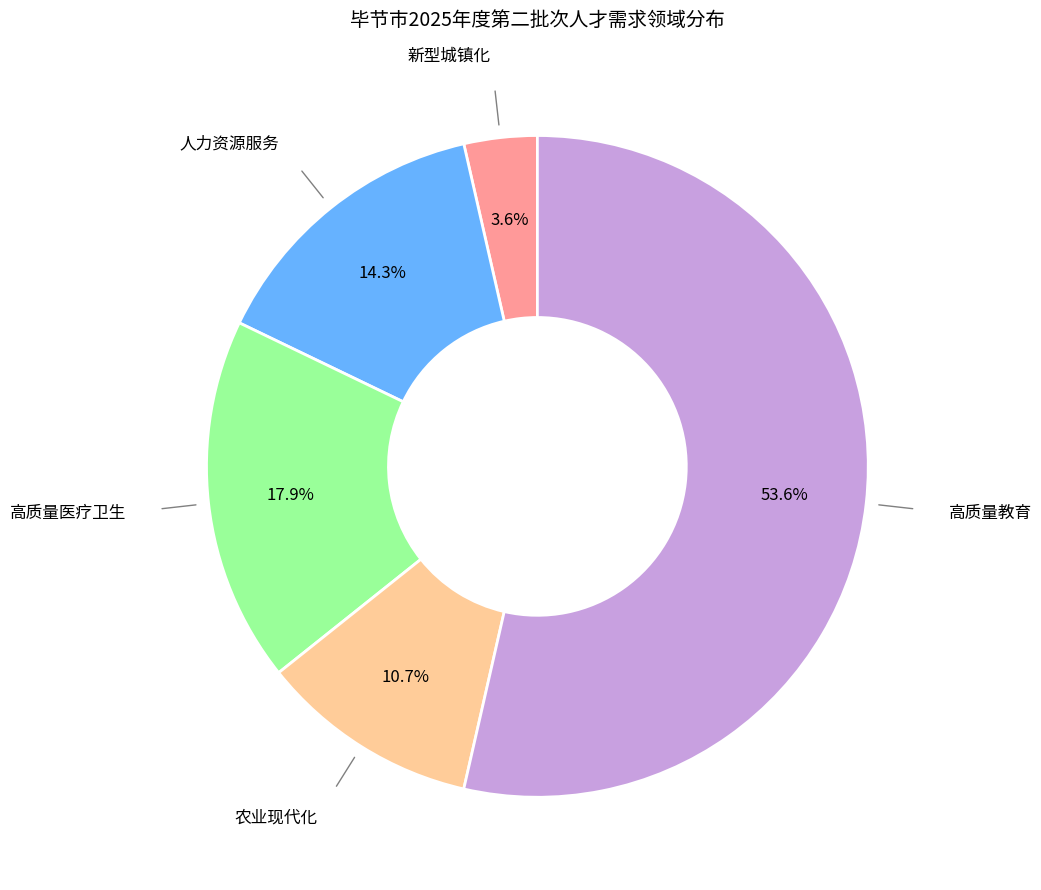

Is there any slice that represents more than half of the pie?

Yes